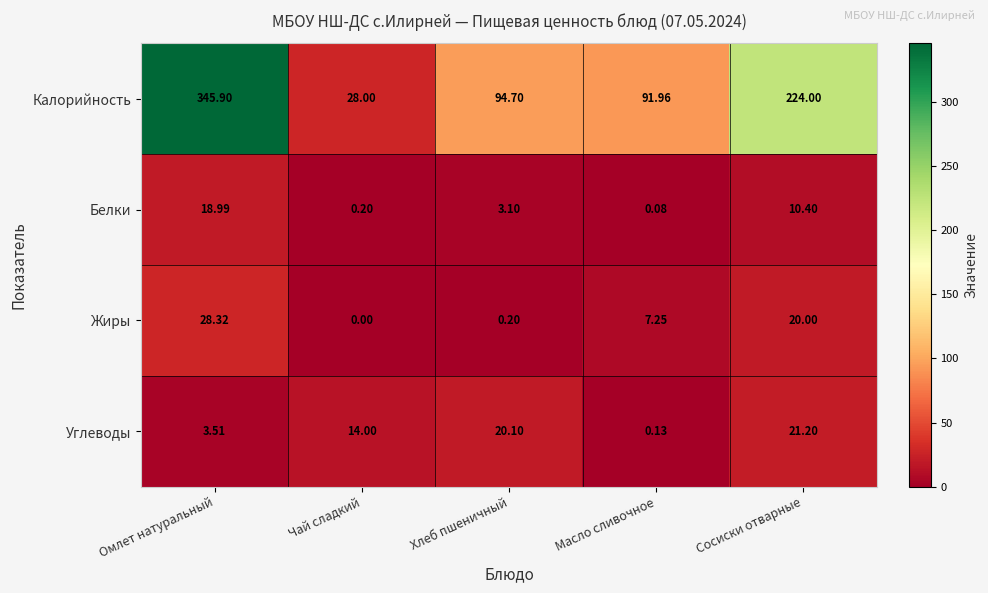

How many values in the Калорийность series are below 94?

2